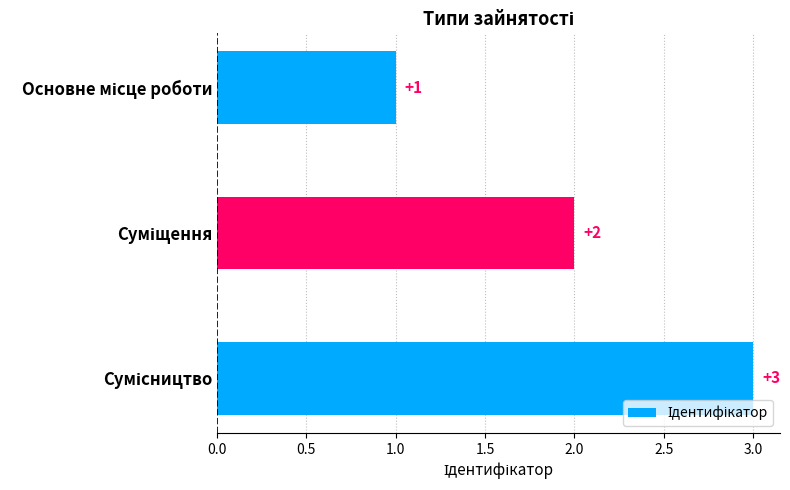

What is the value of the 1st bar from the top?

1